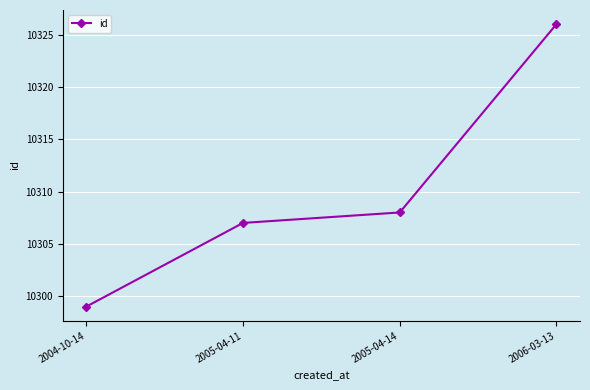

What is the sum of the values at 2005-04-14 and 2004-10-14?

20607